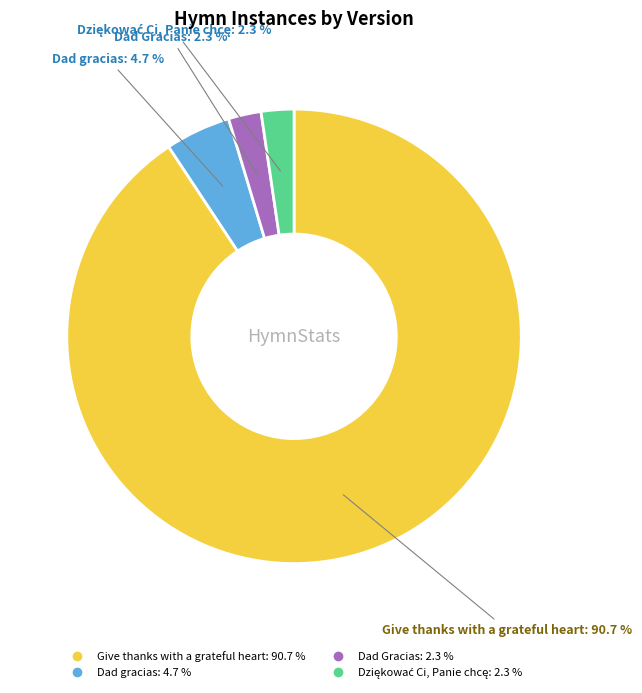

What is the majority slice?

Give thanks with a grateful heart